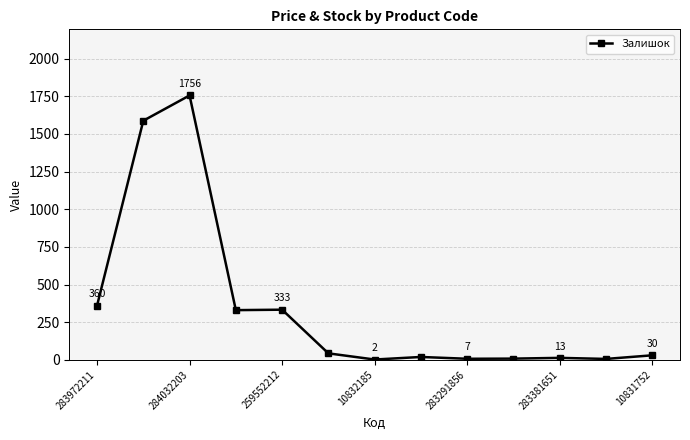

What is the value of the 4th point from the left?

330